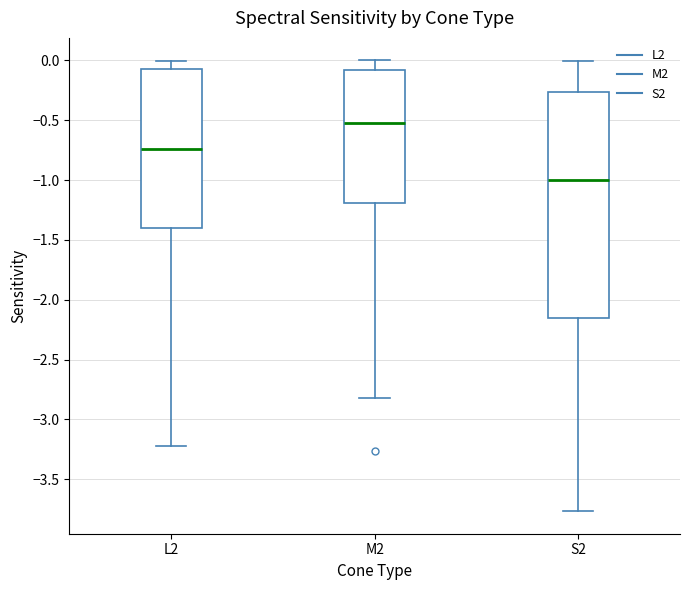

Reading left to right, read every box against the y-axis: the position of its median line, the range the box covers, and the ends of its whiskers. The values are not printed on the chart, so give them approximately, as read against the axis.

L2: median -0.75, box -1.40 to -0.05, whiskers -3.20 to 0.00
M2: median -0.50, box -1.20 to -0.10, whiskers -2.80 to 0.00
S2: median -1.00, box -2.15 to -0.25, whiskers -3.75 to 0.00